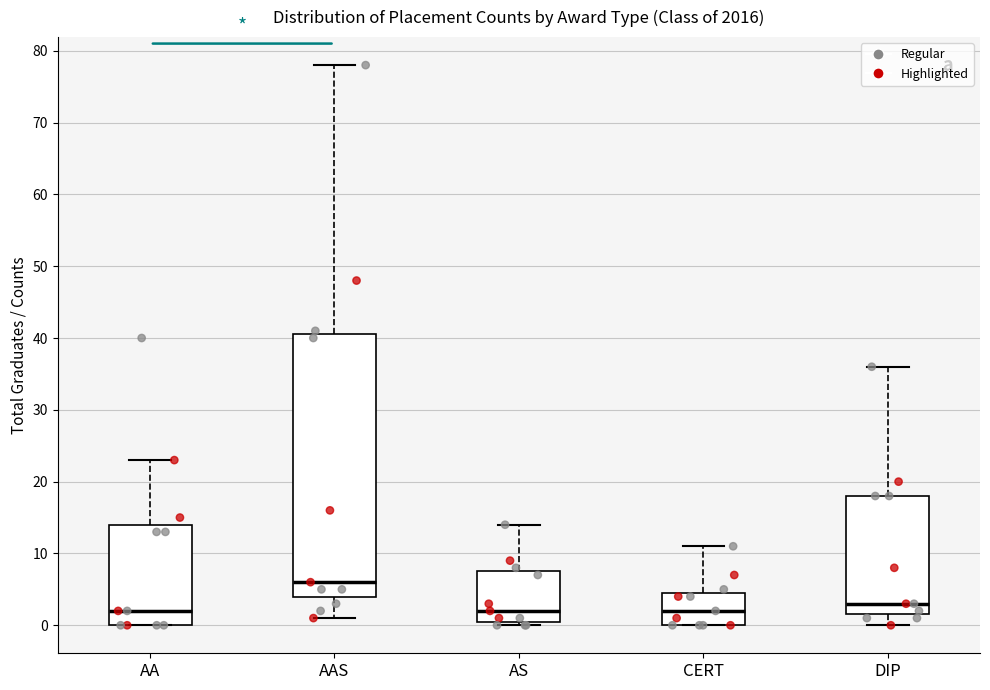

Reading left to right, transcribe this box plot: for each box, give where its median line is, the range the box spans, and where its two whiskers end, as read against the y-axis. The values are not printed on the chart, so give them approximately, as read against the axis.

AA: median 2, box 0 to 14, whiskers 0 to 23
AAS: median 6, box 4 to 41, whiskers 1 to 78
AS: median 2, box 1 to 8, whiskers 0 to 14
CERT: median 2, box 0 to 5, whiskers 0 to 11
DIP: median 3, box 2 to 18, whiskers 0 to 36